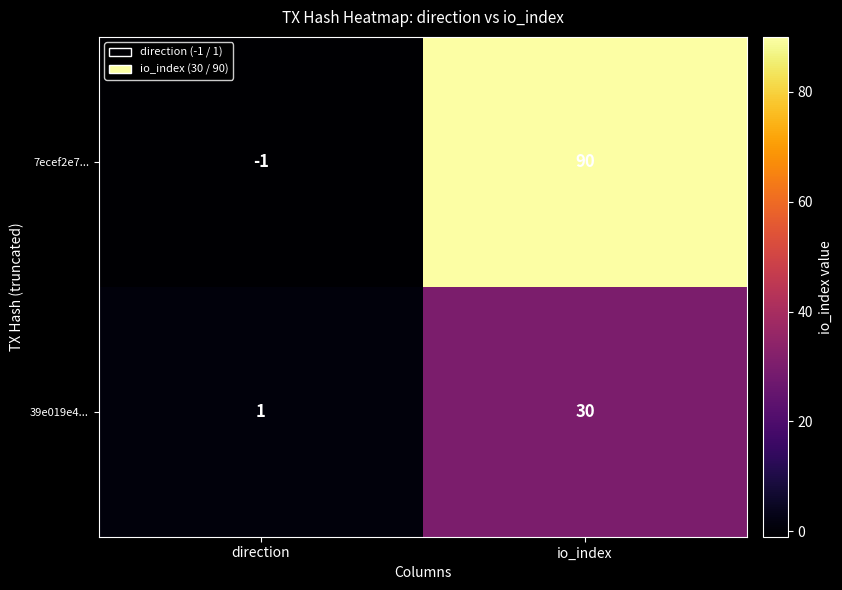

List the series in order of their overall mean, highest first.

7ecef2e7..., 39e019e4...